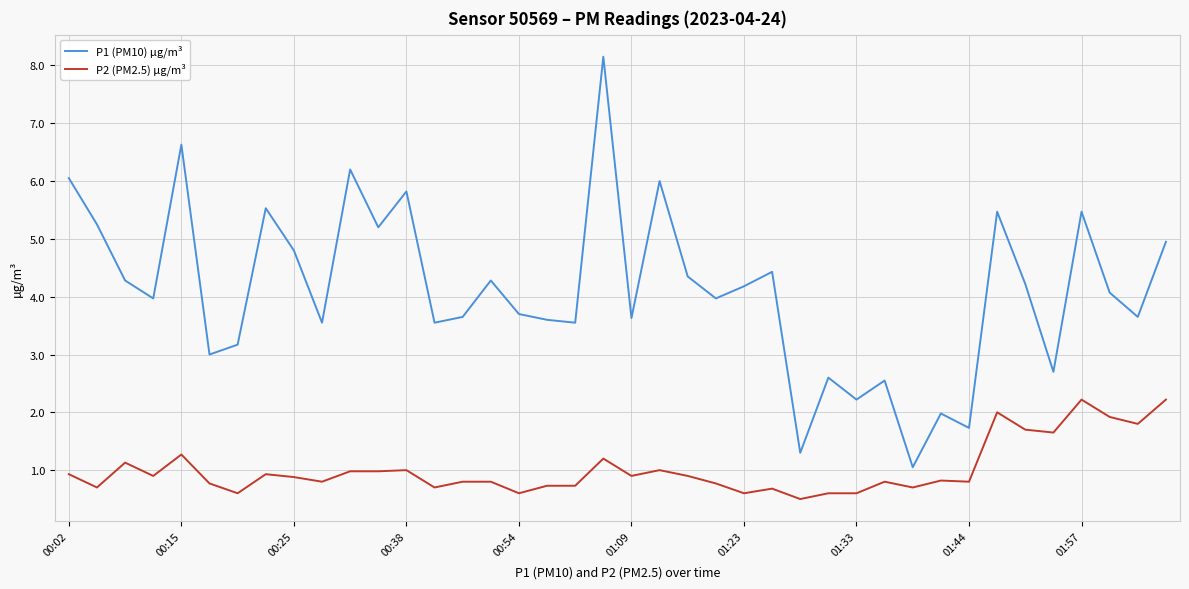

True or false: P1 (PM10) µg/m³ and P2 (PM2.5) µg/m³ cross at least once.

False